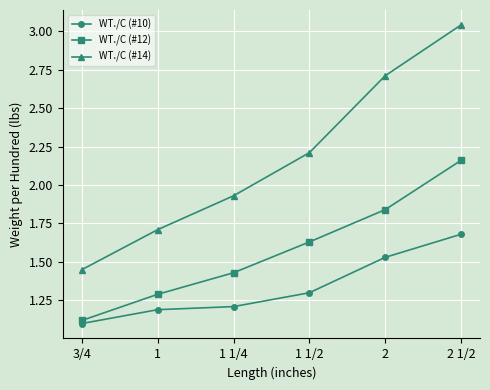

At how many categories does at least one series exceed 2?

3